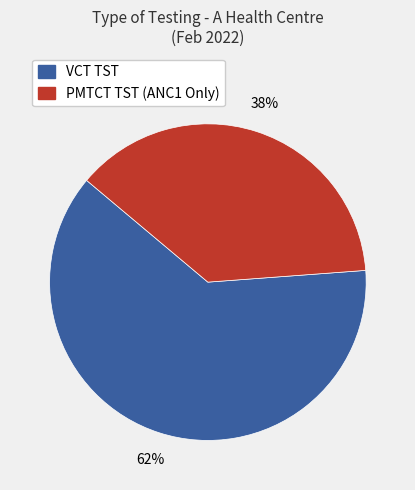

Is there a majority slice in this chart?

Yes